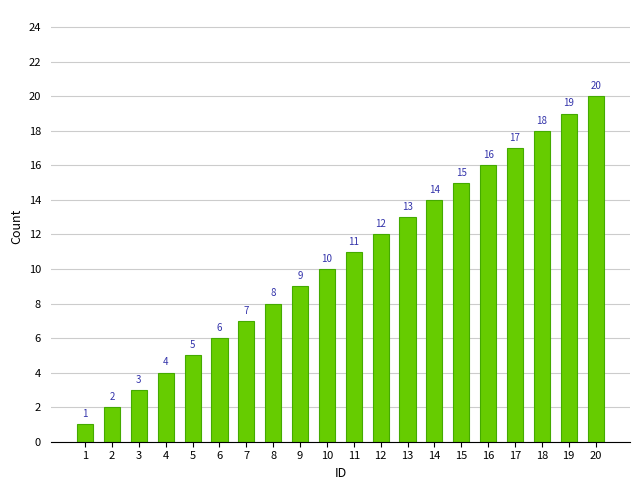

Reading left to right, what are all the values shown in this chart?

1	2	3	4	5	6	7	8	9	10	11	12	13	14	15	16	17	18	19	20